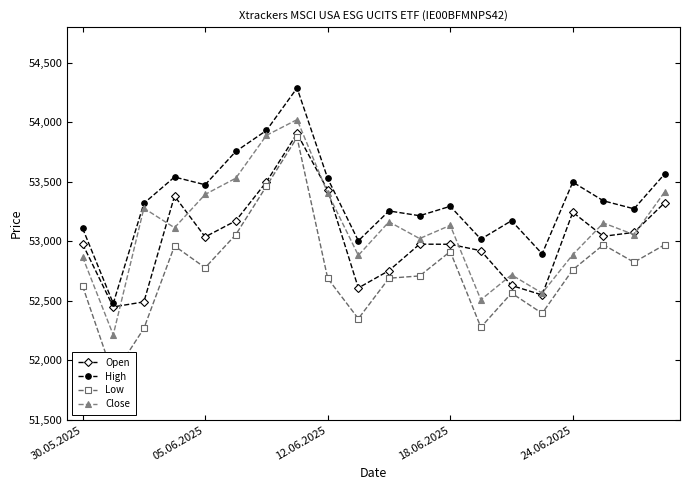

At 17, list the series in order from largest to smallest.

High, Close, Open, Low